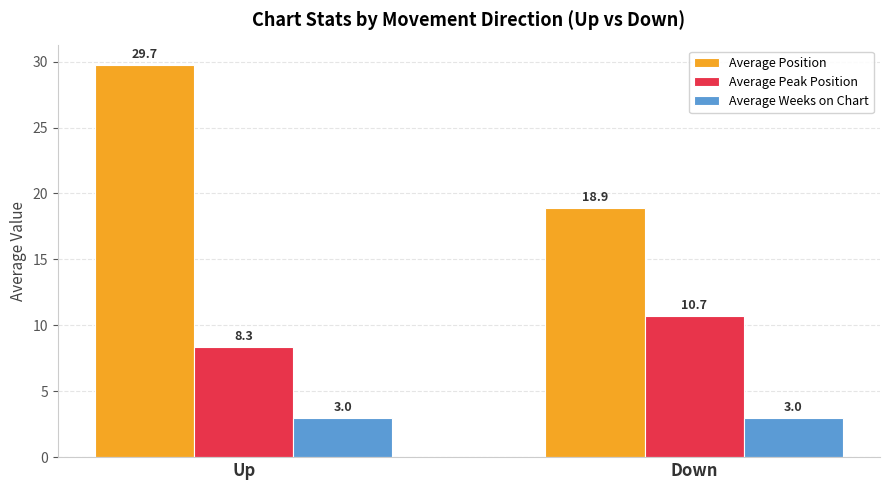

The Average Weeks on Chart series shows 1.1 at Down. True or false?

False